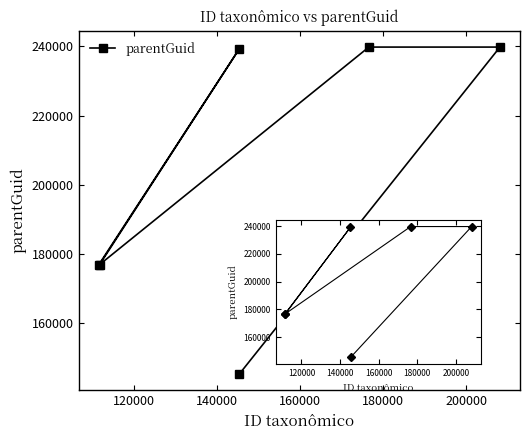

Which series changed the most between 140000 and 180000?

parentGuid